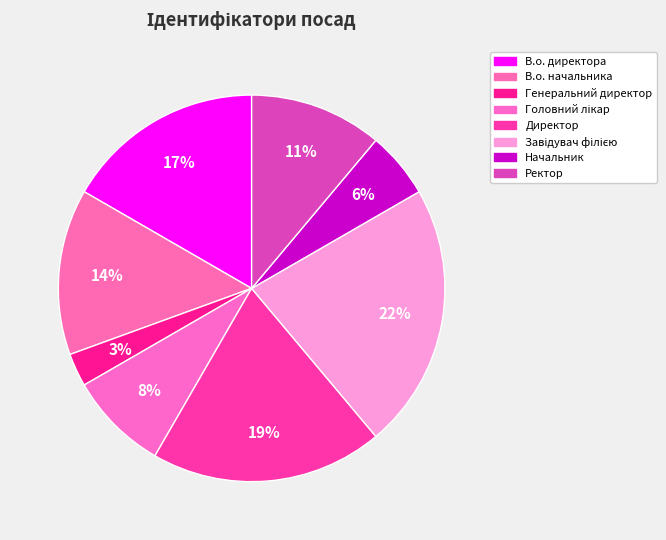

How many segments does this pie chart have?

8